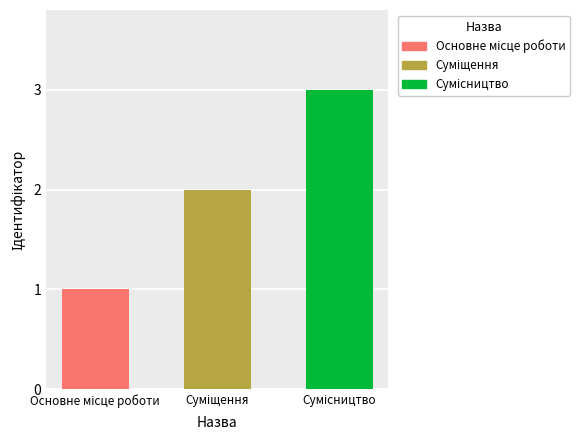

Reading left to right, transcribe all the data shown in this chart.

Основне місце роботи=1	Суміщення=2	Сумісництво=3